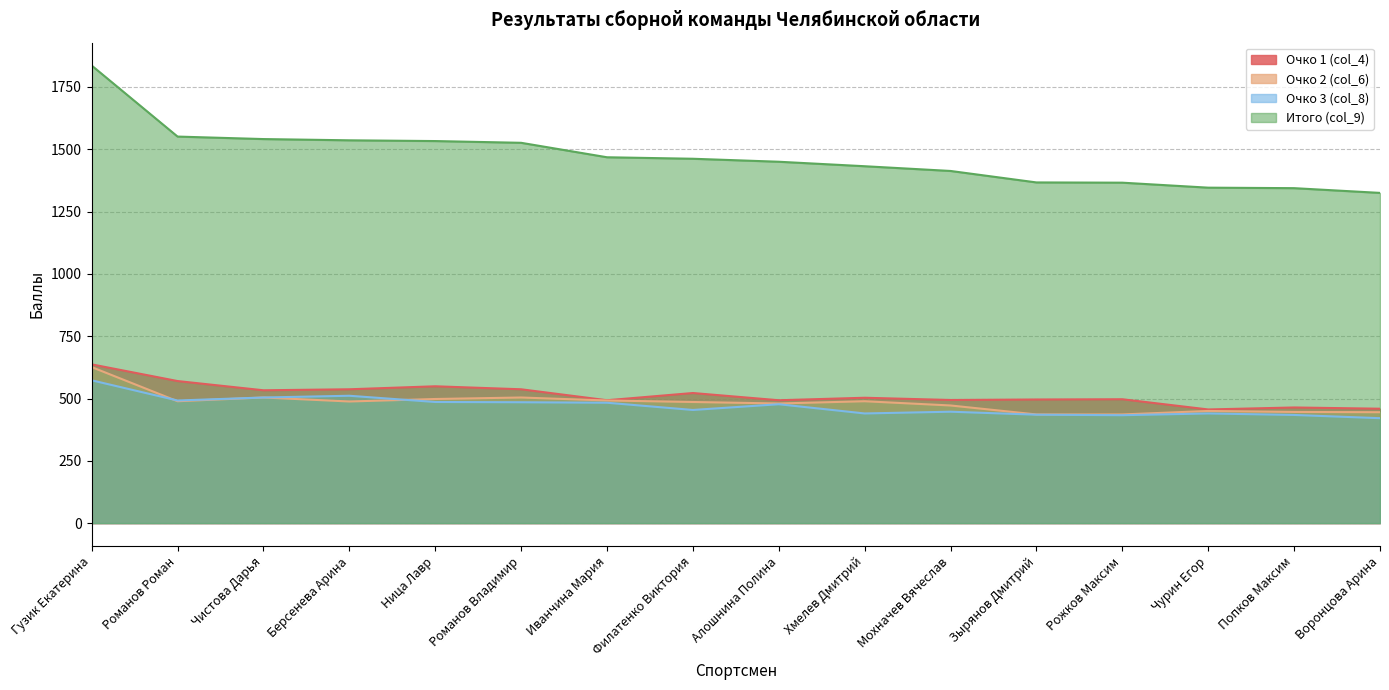

What is the sum of the Очко 1 (col_4) values at Берсенева Арина and Иванчина Мария?

1030